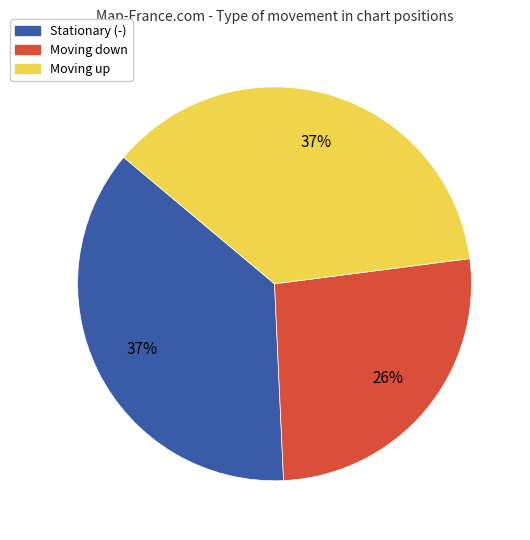

Does any single category account for the majority?

No